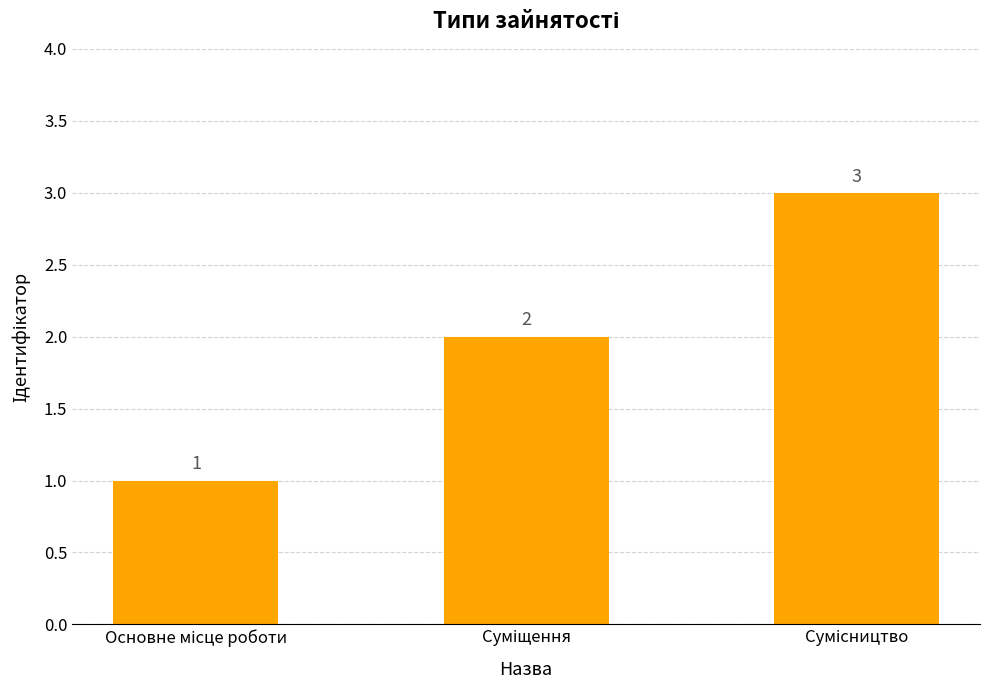

Count the values in the range 1 to 3.

3